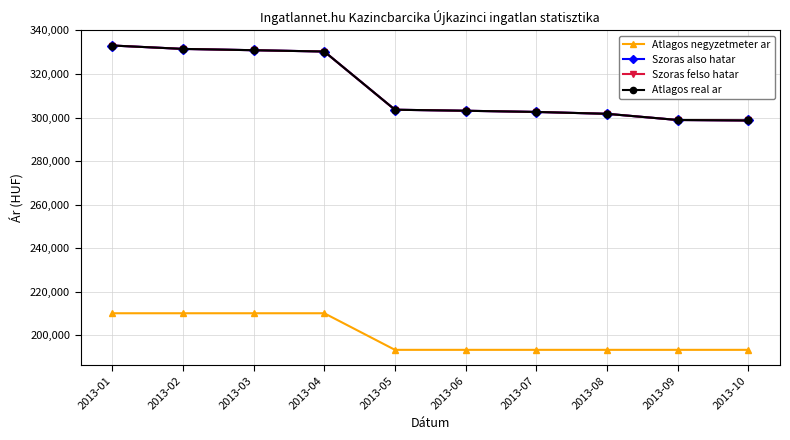

List the labels in order of Atlagos negyzetmeter ar value, smallest first.

2013-05, 2013-06, 2013-07, 2013-08, 2013-09, 2013-10, 2013-01, 2013-02, 2013-03, 2013-04